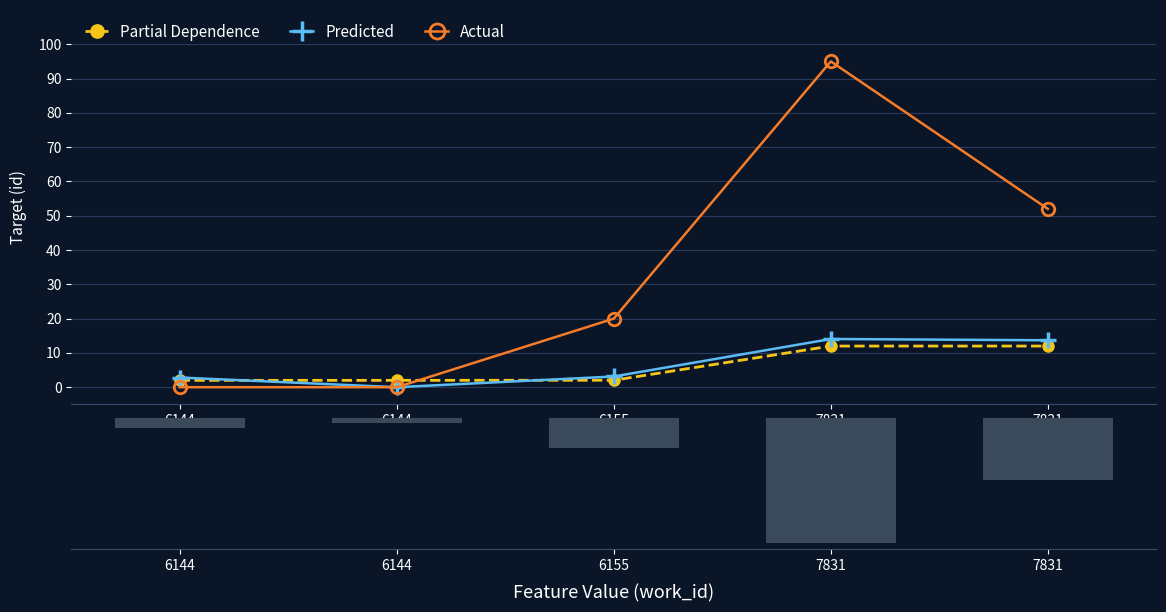

Is the value of distribution at 6144 greater than the value of Actual at 6155?

No